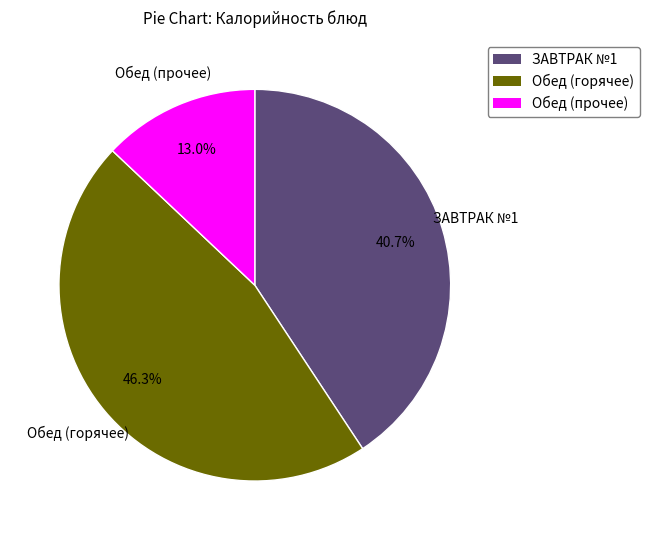

Does any single category account for the majority?

No